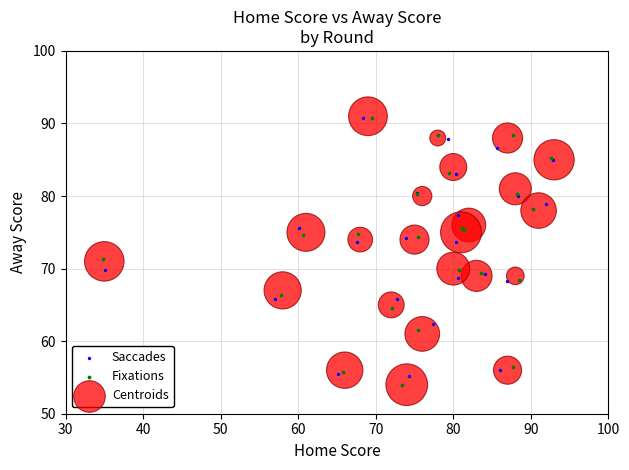

What are all the series names shown in the legend?

Saccades, Fixations, Centroids